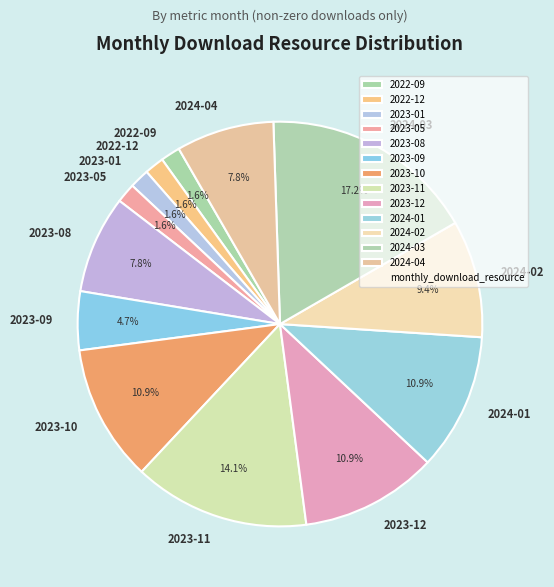

To the nearest percent, what portion does 2023-05 represent?

2%